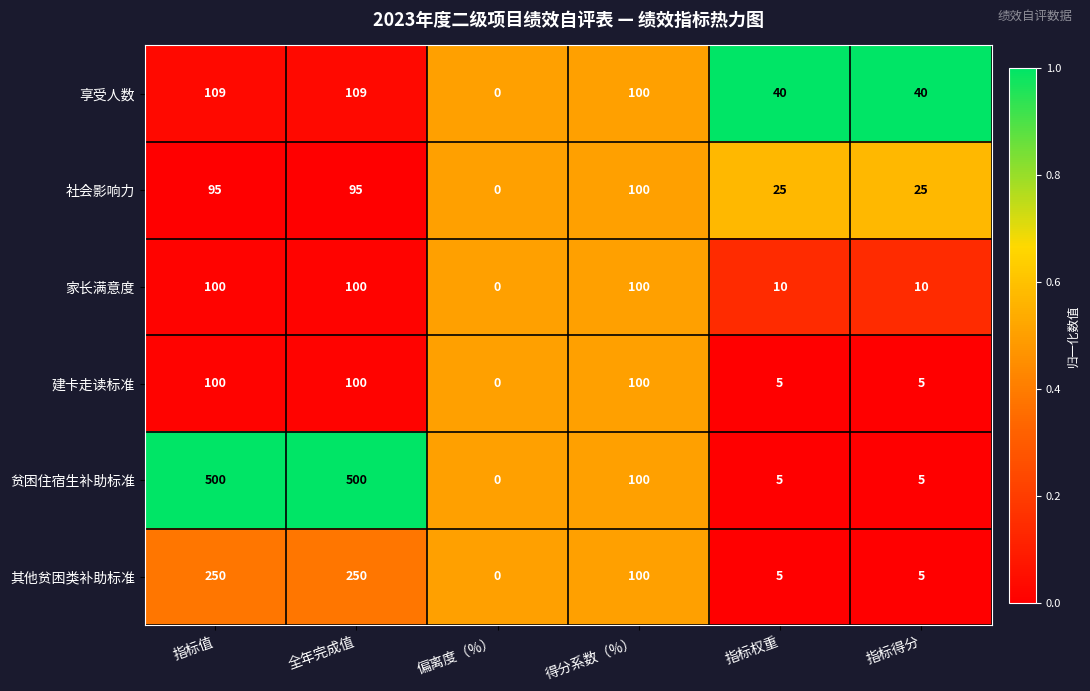

The 其他贫困类补助标准 series shows 9 at 指标权重. True or false?

False